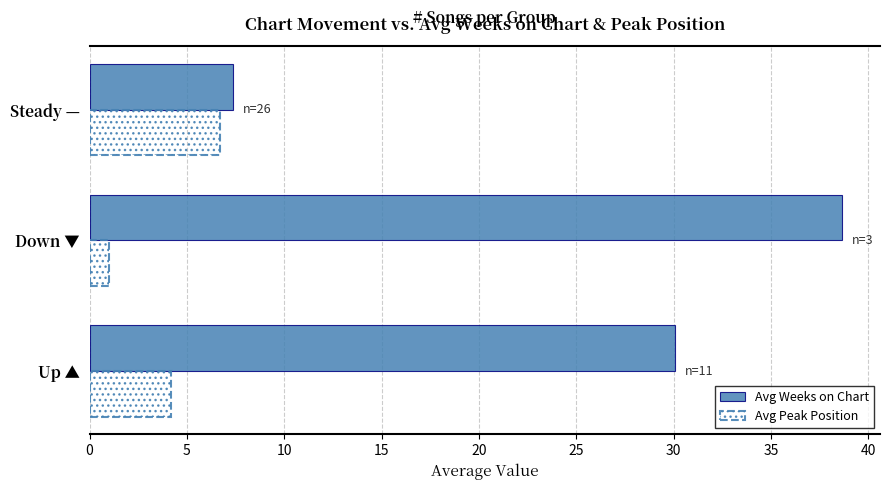

What are all the series names shown in the legend?

Avg Weeks on Chart, Avg Peak Position